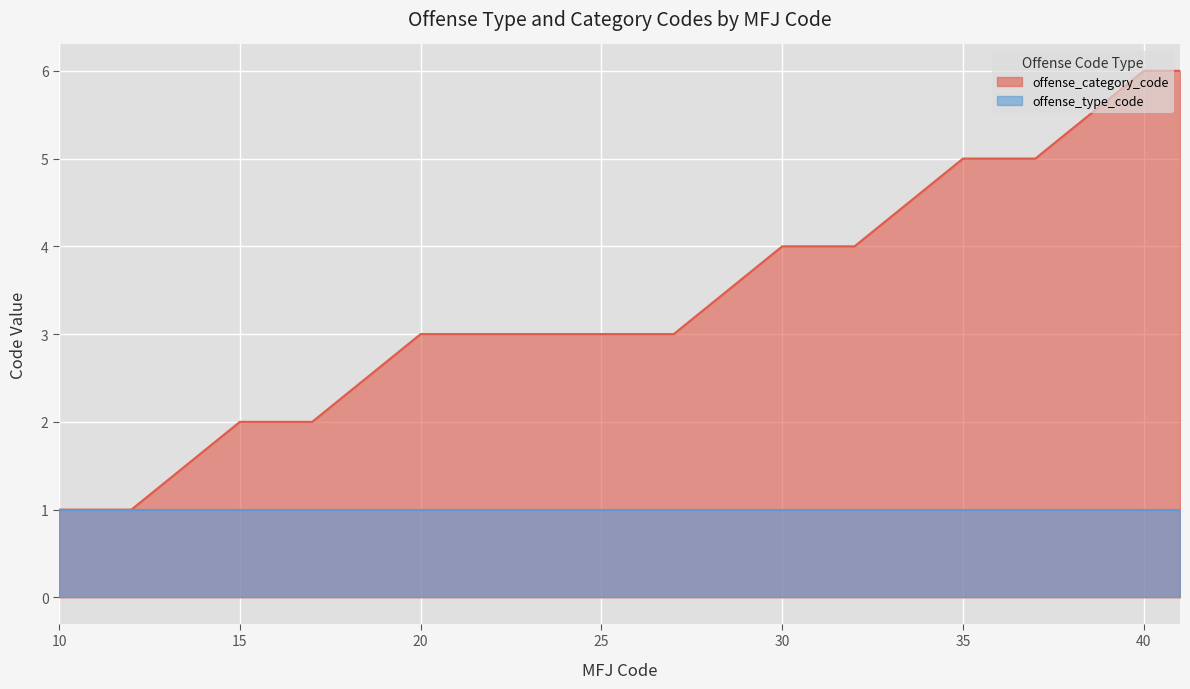

What is the average value?

3